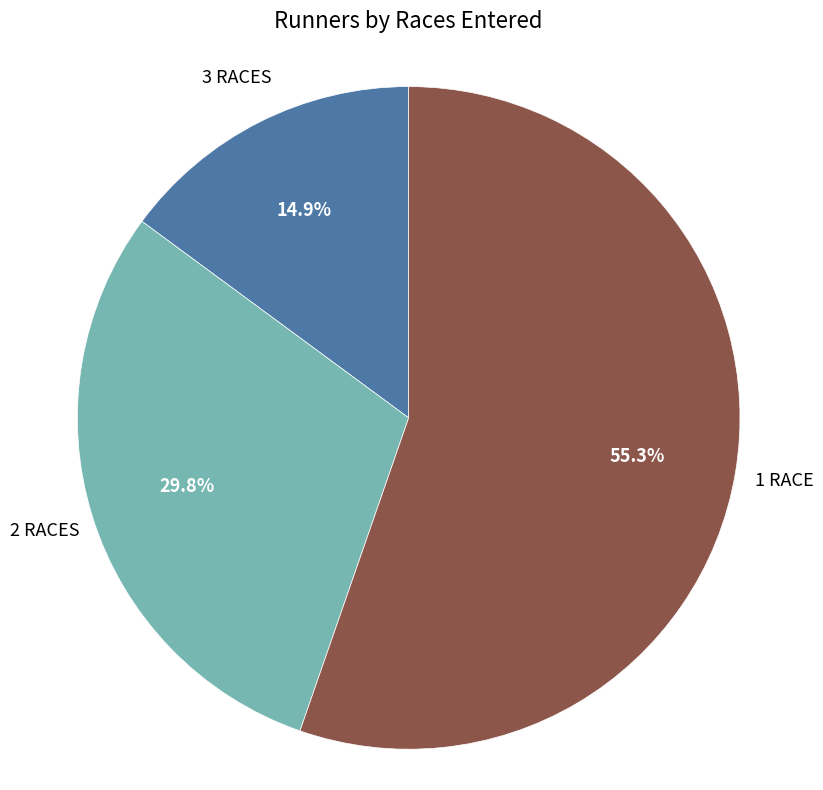

What percentage do 1 RACE and 3 RACES together represent?

70.2%